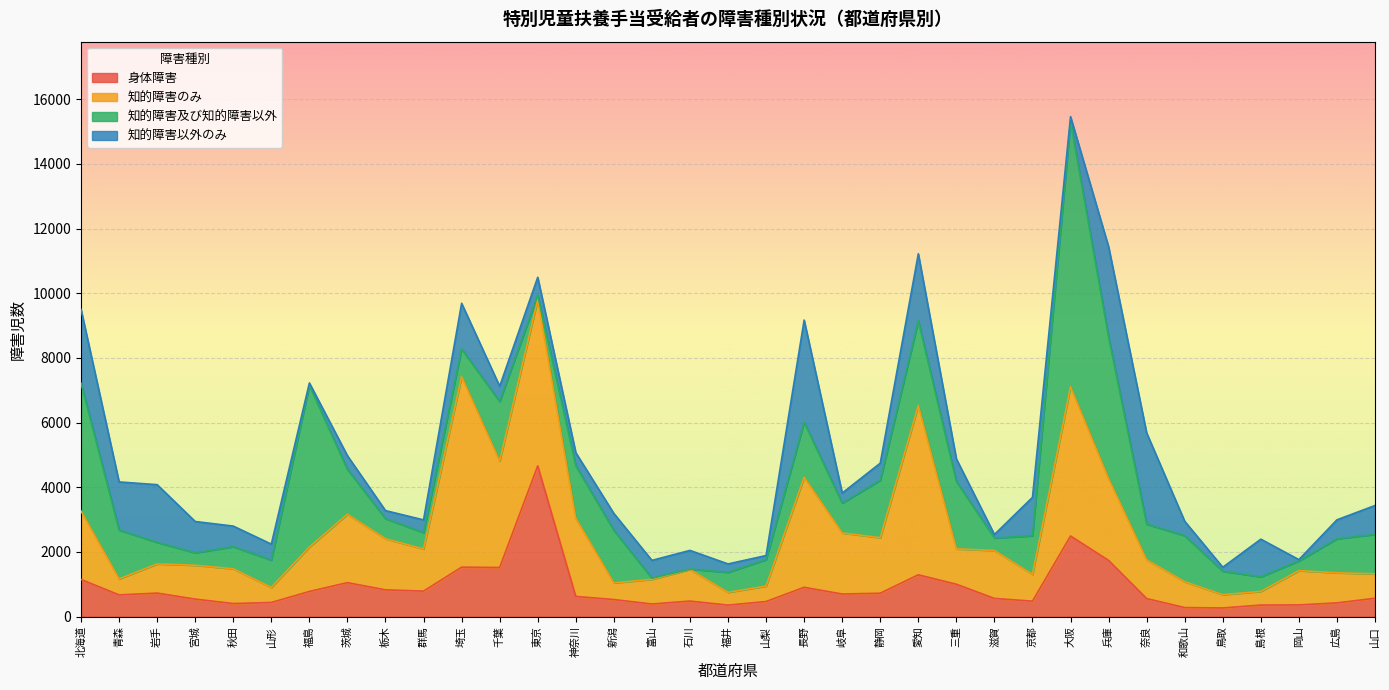

Which label corresponds to the smallest value in the chart?

石川